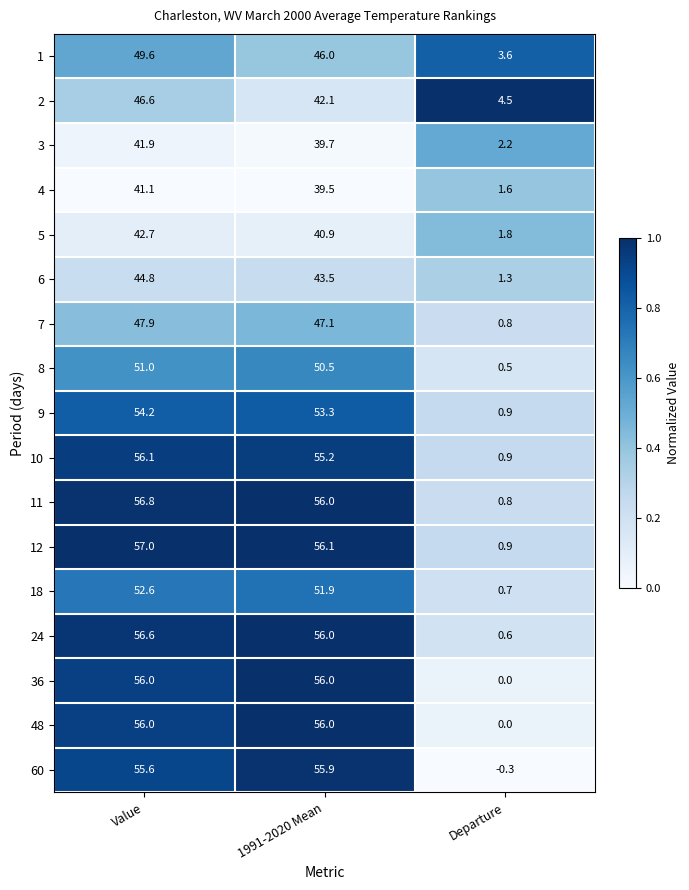

What is the greatest value displayed?

57.0